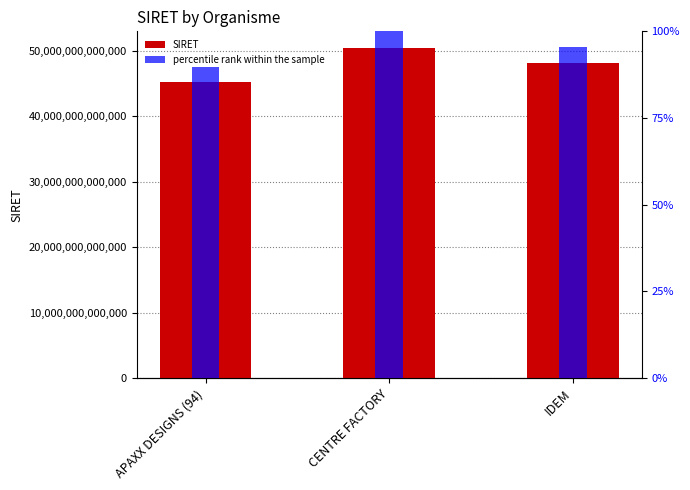

Are the bars grouped side by side (vs. stacked)?

No